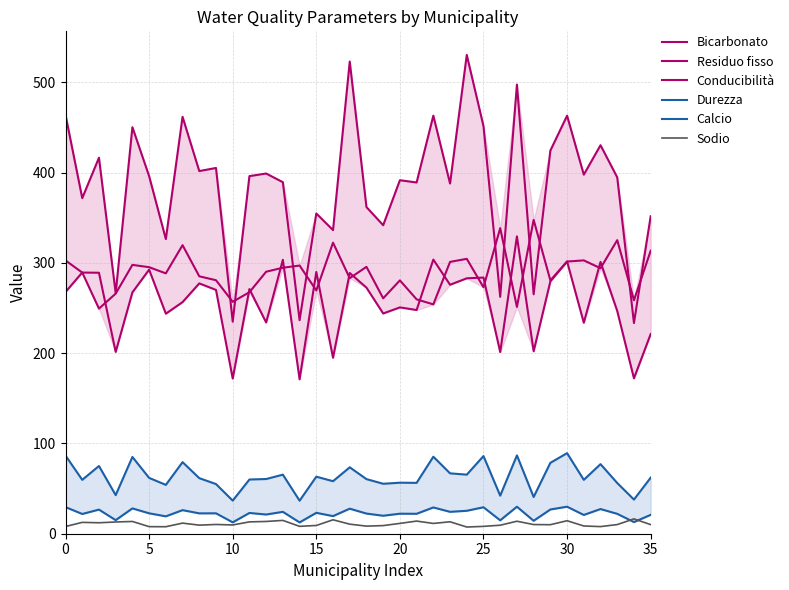

Is the value of Calcio at 12 greater than the value of Sodio at 14?

Yes